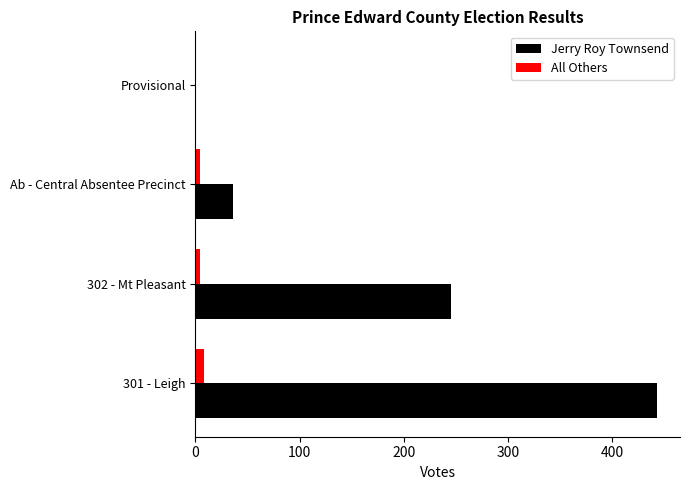

What are all the series names shown in the legend?

Jerry Roy Townsend, All Others